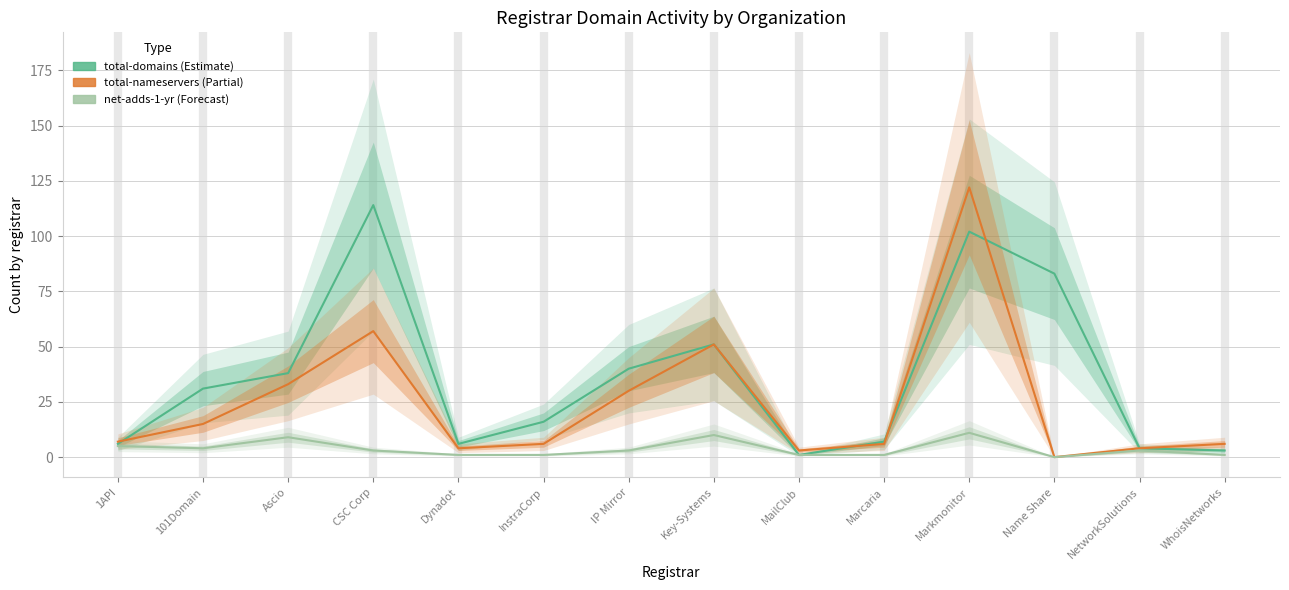

Rank the series by their maximum value, from lowest to highest.

net-adds-1-yr, total-domains, total-nameservers